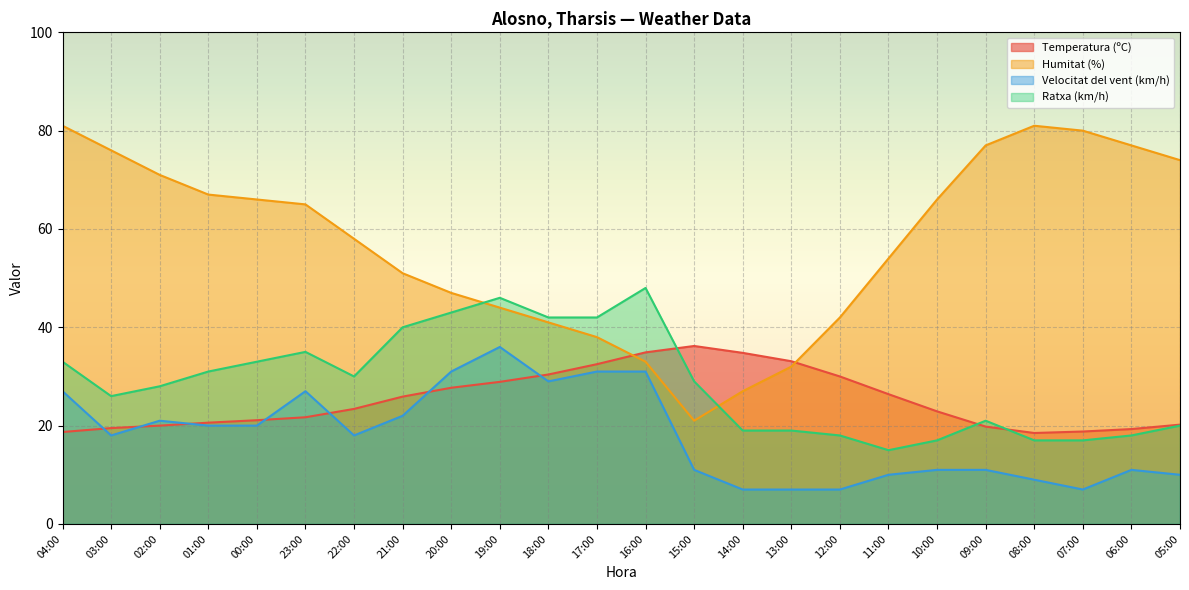

Between which two adjacent categories do Ratxa (km/h) and Humitat (%) first intersect?

20:00 and 19:00